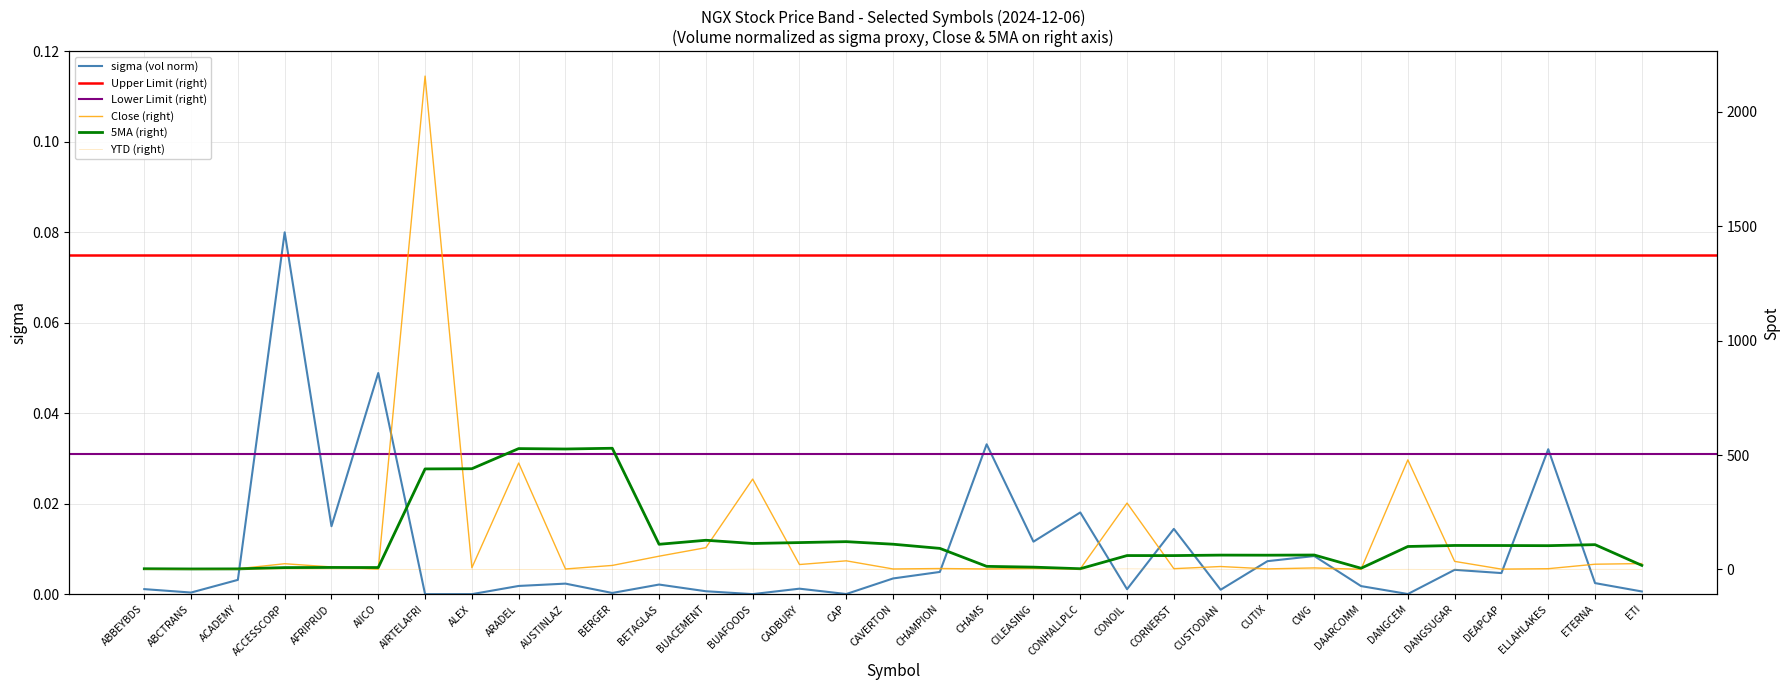

Which category has the highest value in the sigma (vol norm) series?

ACCESSCORP